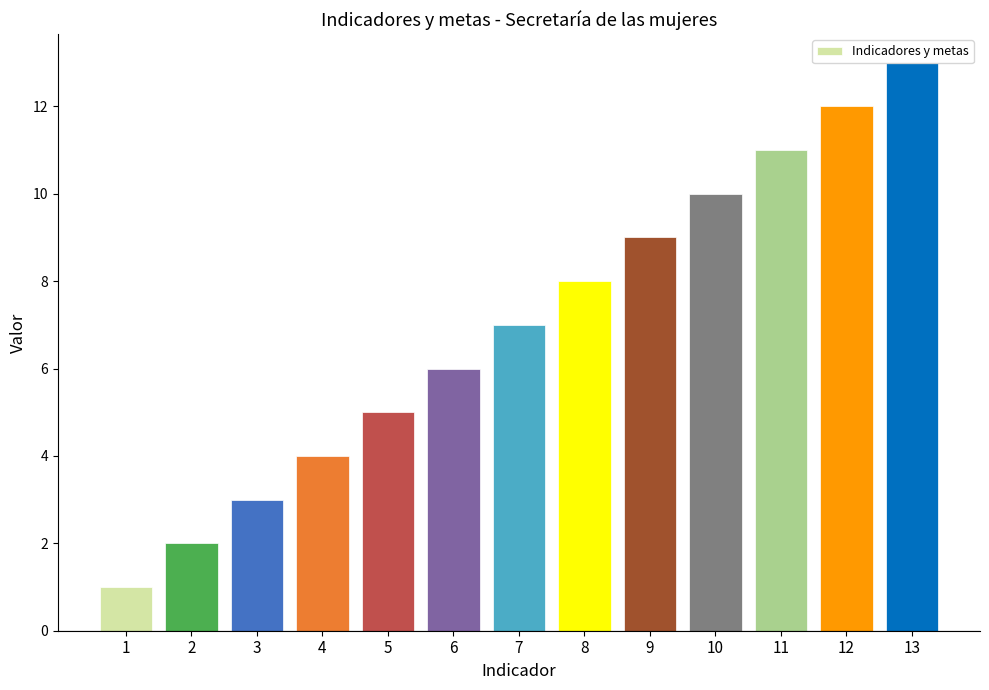

Reading left to right, what are all the values shown in this chart?

1	2	3	4	5	6	7	8	9	10	11	12	13